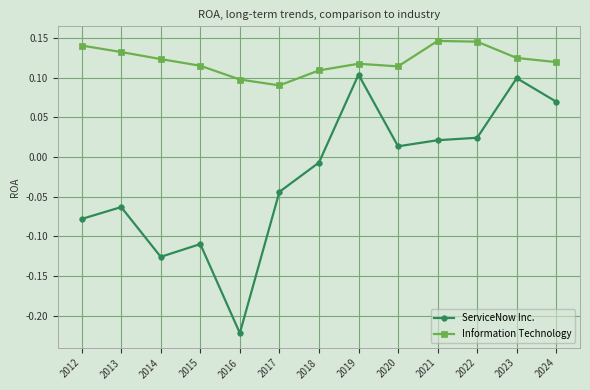

At which category does the chart reach its minimum across all series?

2016